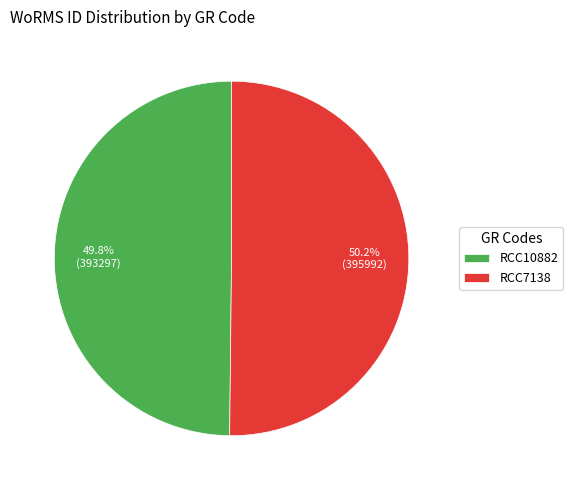

Approximately how many times larger is the value at RCC10882 compared to RCC7138?

1.0